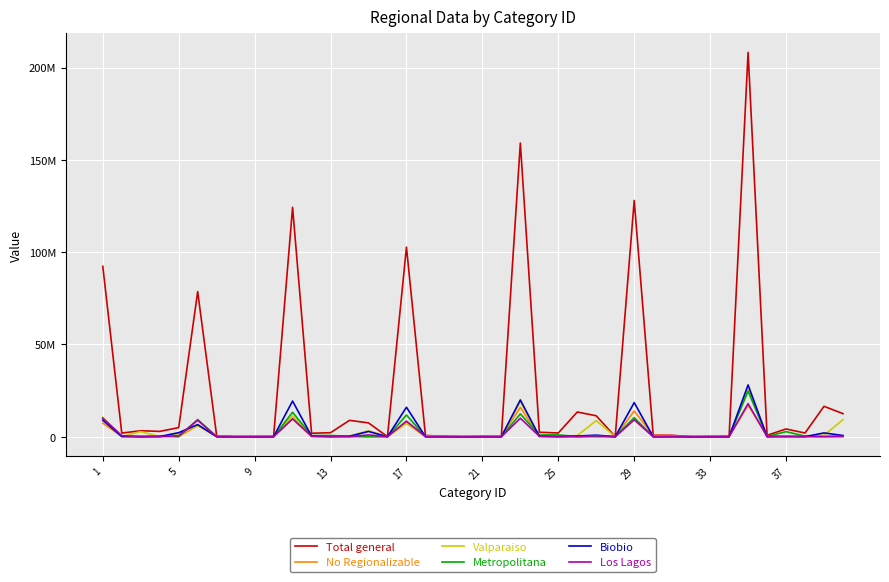

What are all the series names shown in the legend?

Total general, No Regionalizable, Valparaiso, Metropolitana, Biobio, Los Lagos